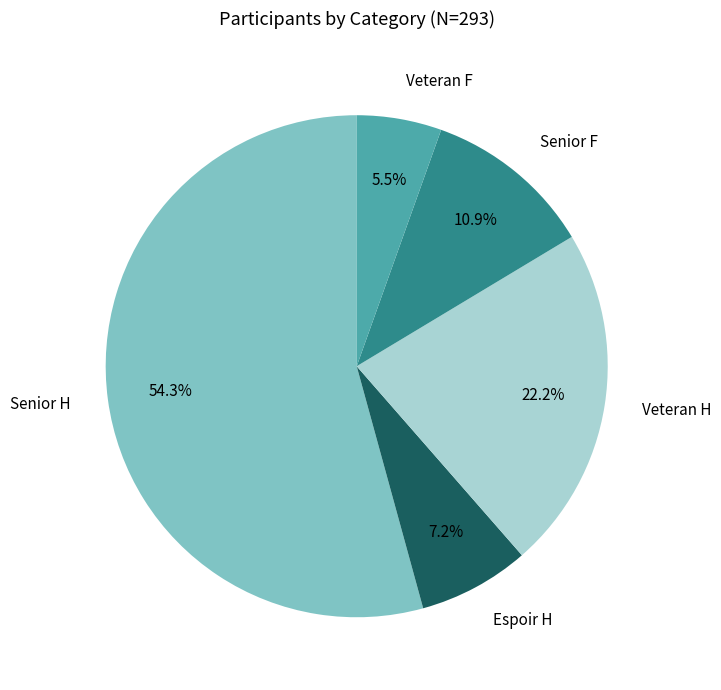

Is there any slice that represents more than half of the pie?

Yes